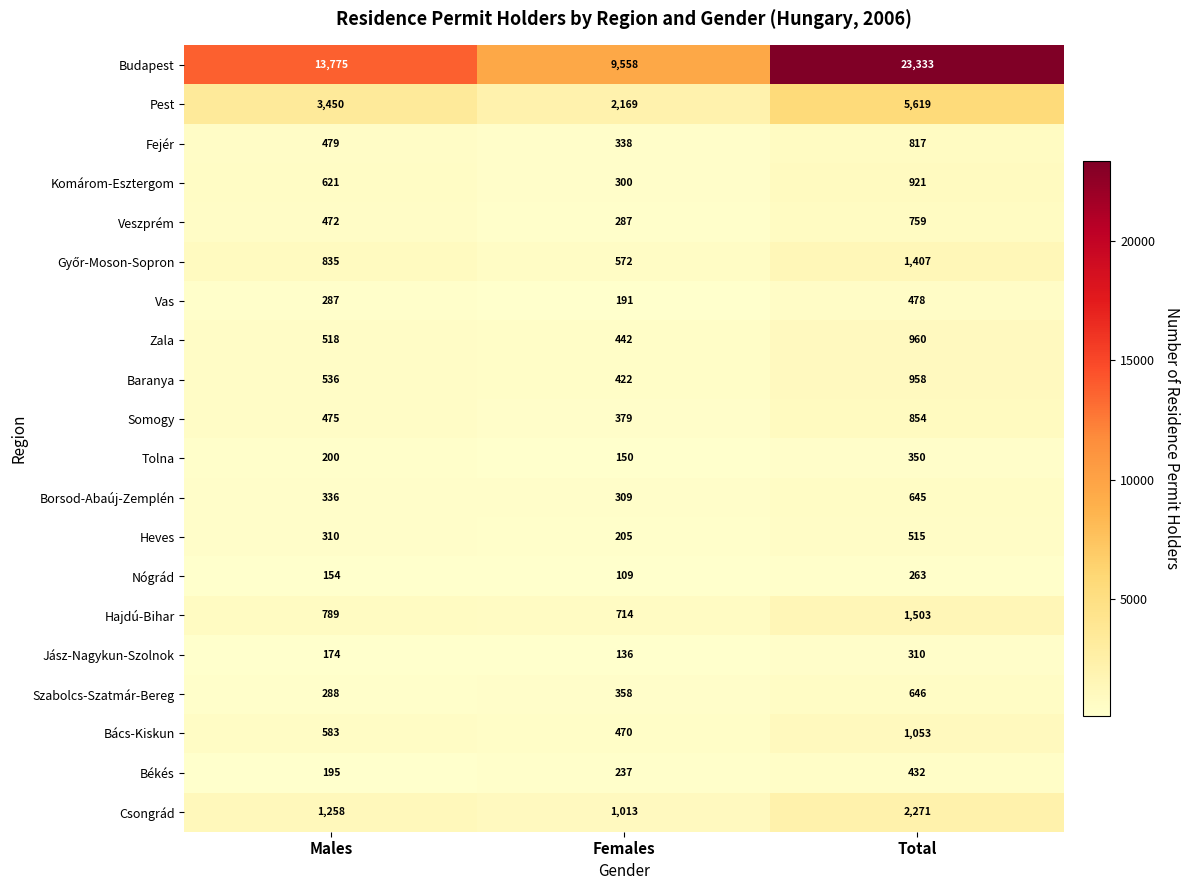

What is the sum of all Komárom-Esztergom values?

1842